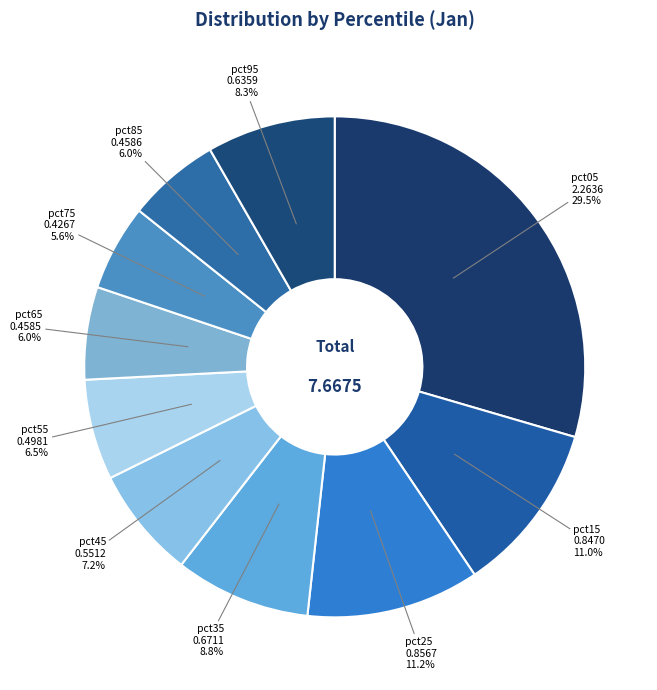

Between pct05 and pct35, which is larger?

pct05